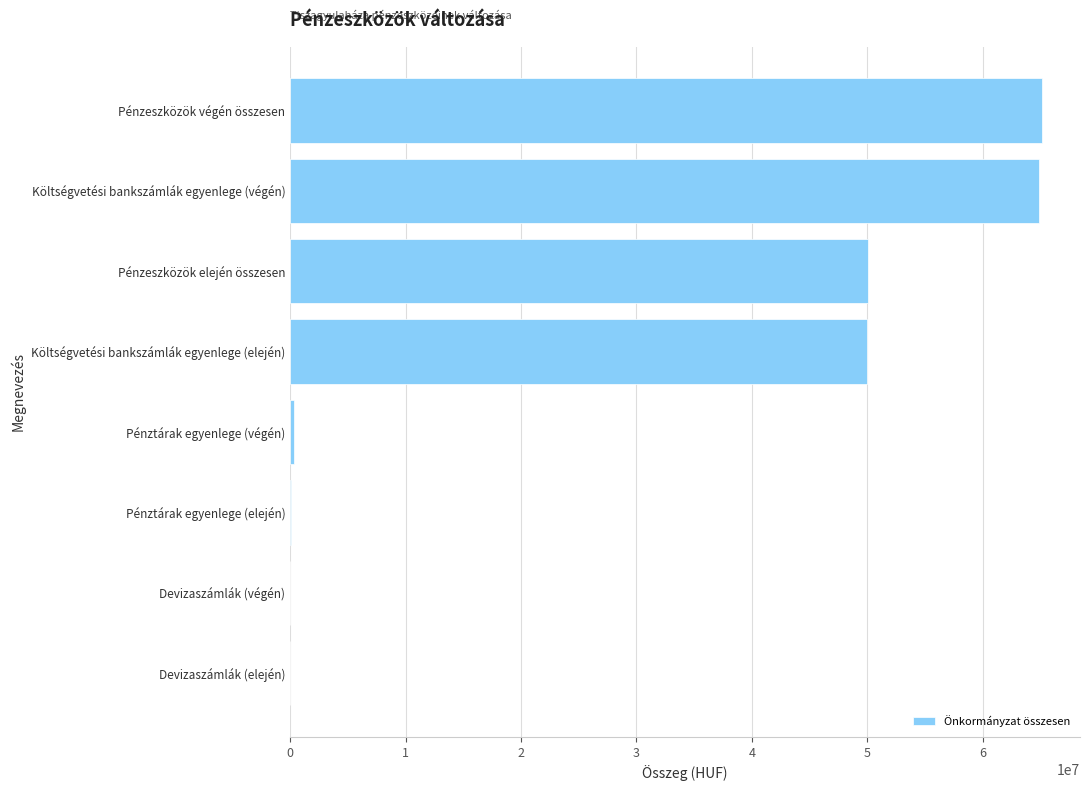

What value does the data have at Pénzeszközök végén összesen?

65172639